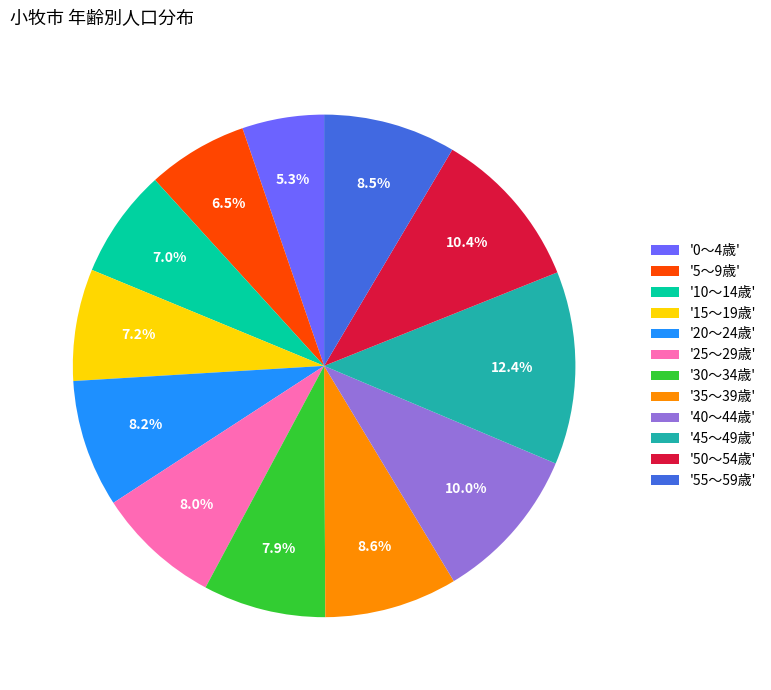

Between '15～19歳' and '50～54歳', which is larger?

'50～54歳'